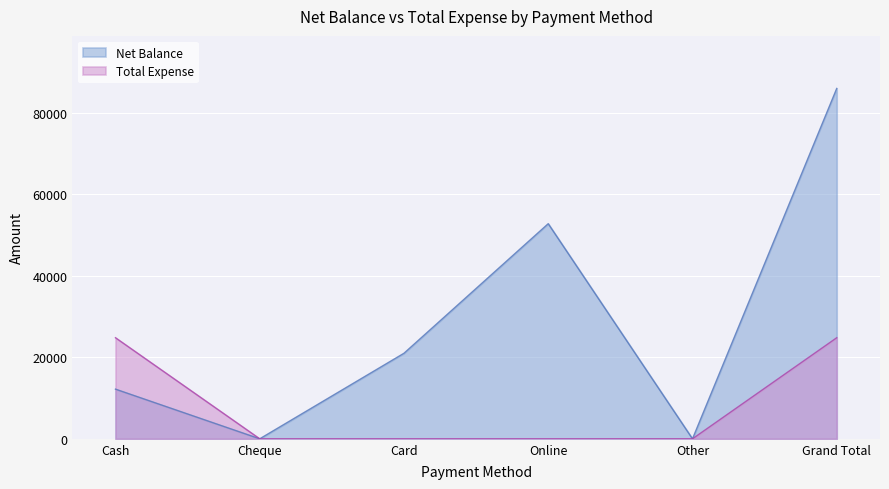

Where is Total Expense nearest to the value 12403?

Cheque